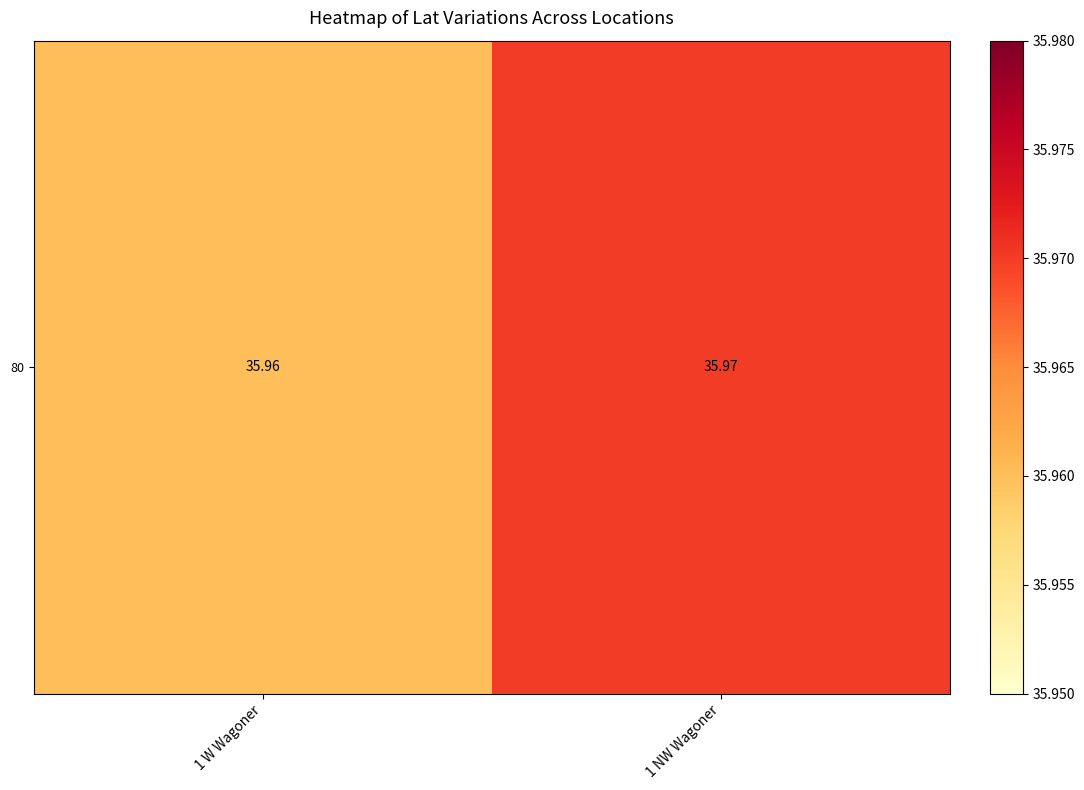

What is the ratio of the value at 1 NW Wagoner to the value at 1 W Wagoner?

1.0